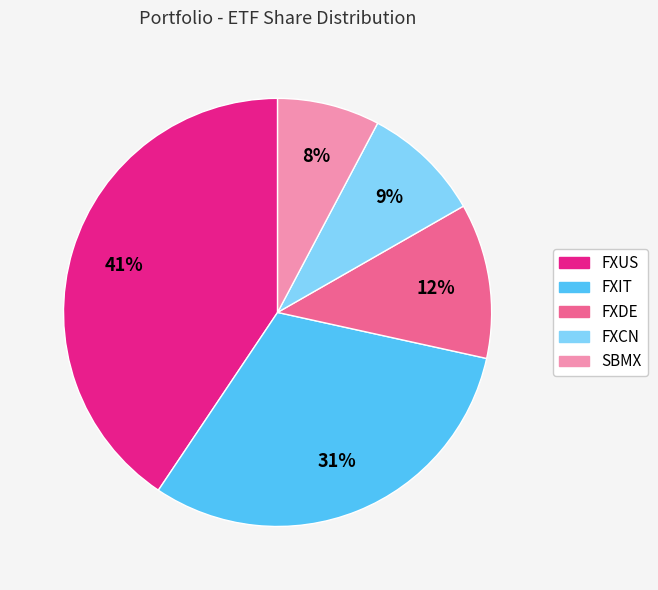

Is there any slice that represents more than half of the pie?

No